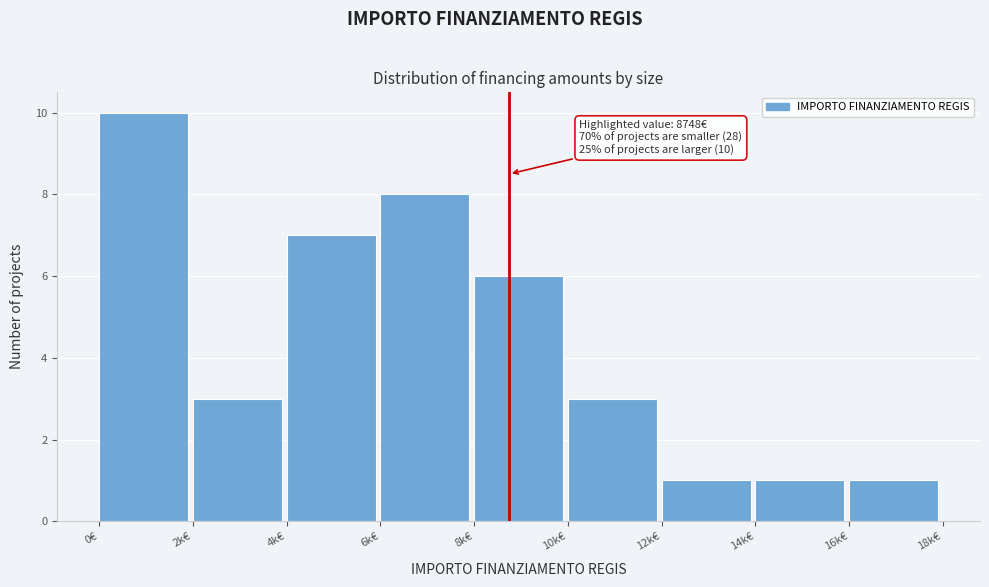

Reading left to right, what are all the values shown in this chart?

10	3	7	8	6	3	1	1	1